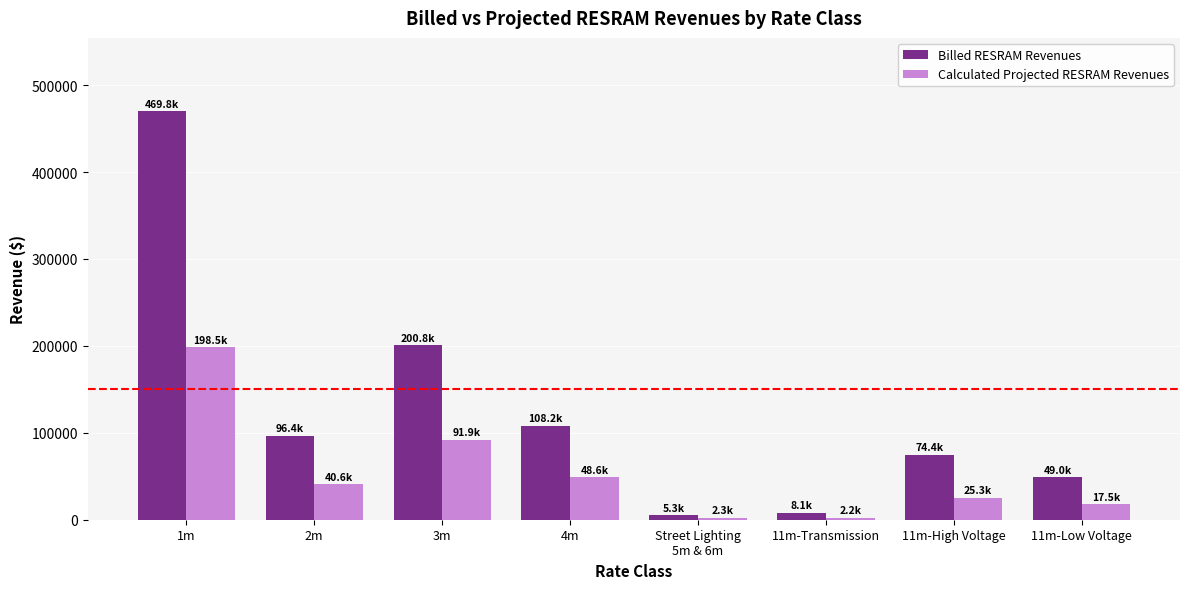

Which series has the largest range (max minus min)?

Billed RESRAM Revenues